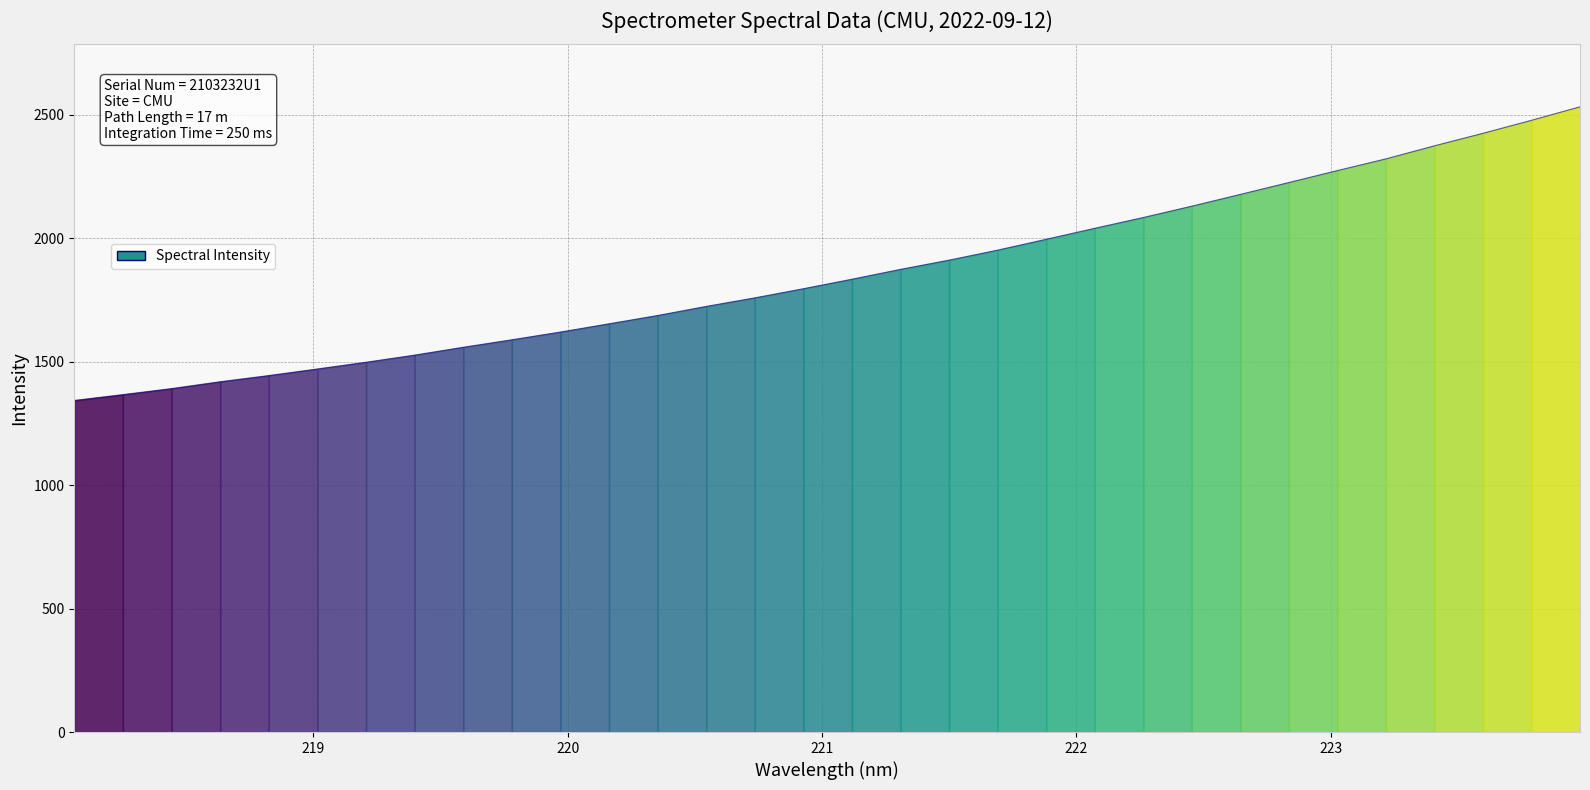

What is the ratio of the value at 219.0156 to the value at 219.9712?

0.9